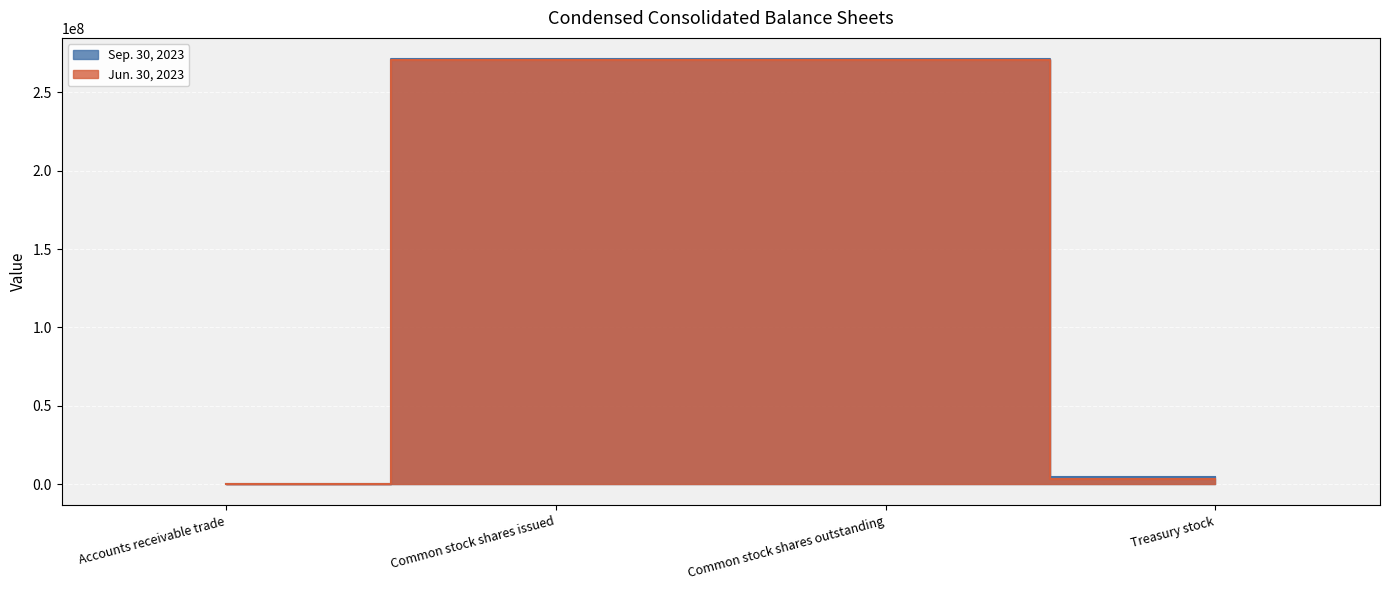

Count the number of categories in the chart.

4